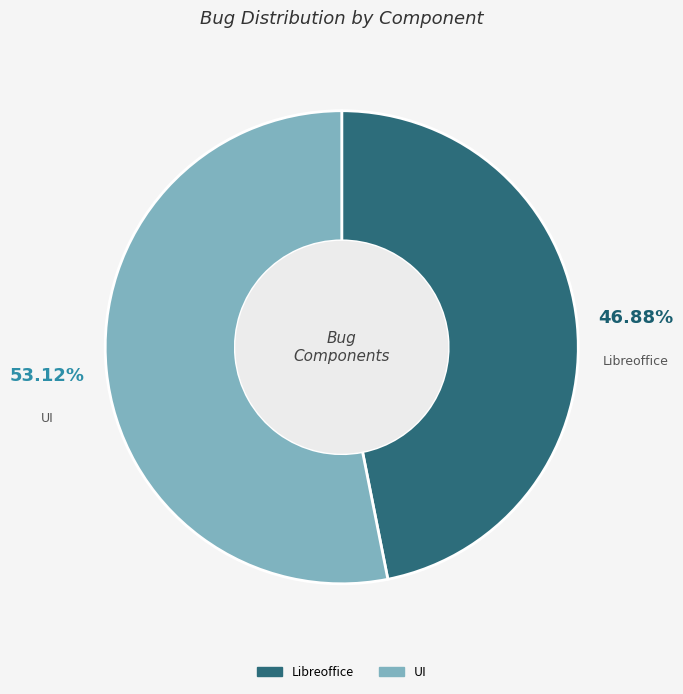

To the nearest percent, what portion does UI represent?

53%